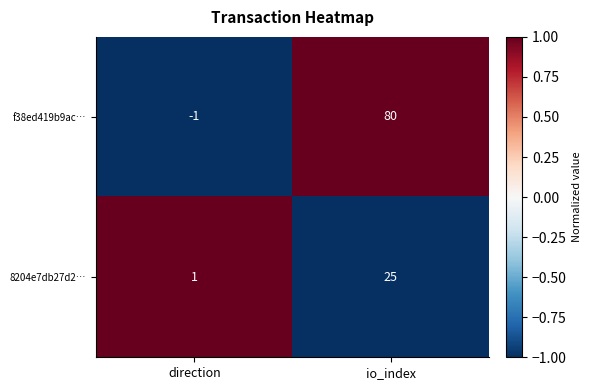

At how many categories does at least one series exceed 0?

2